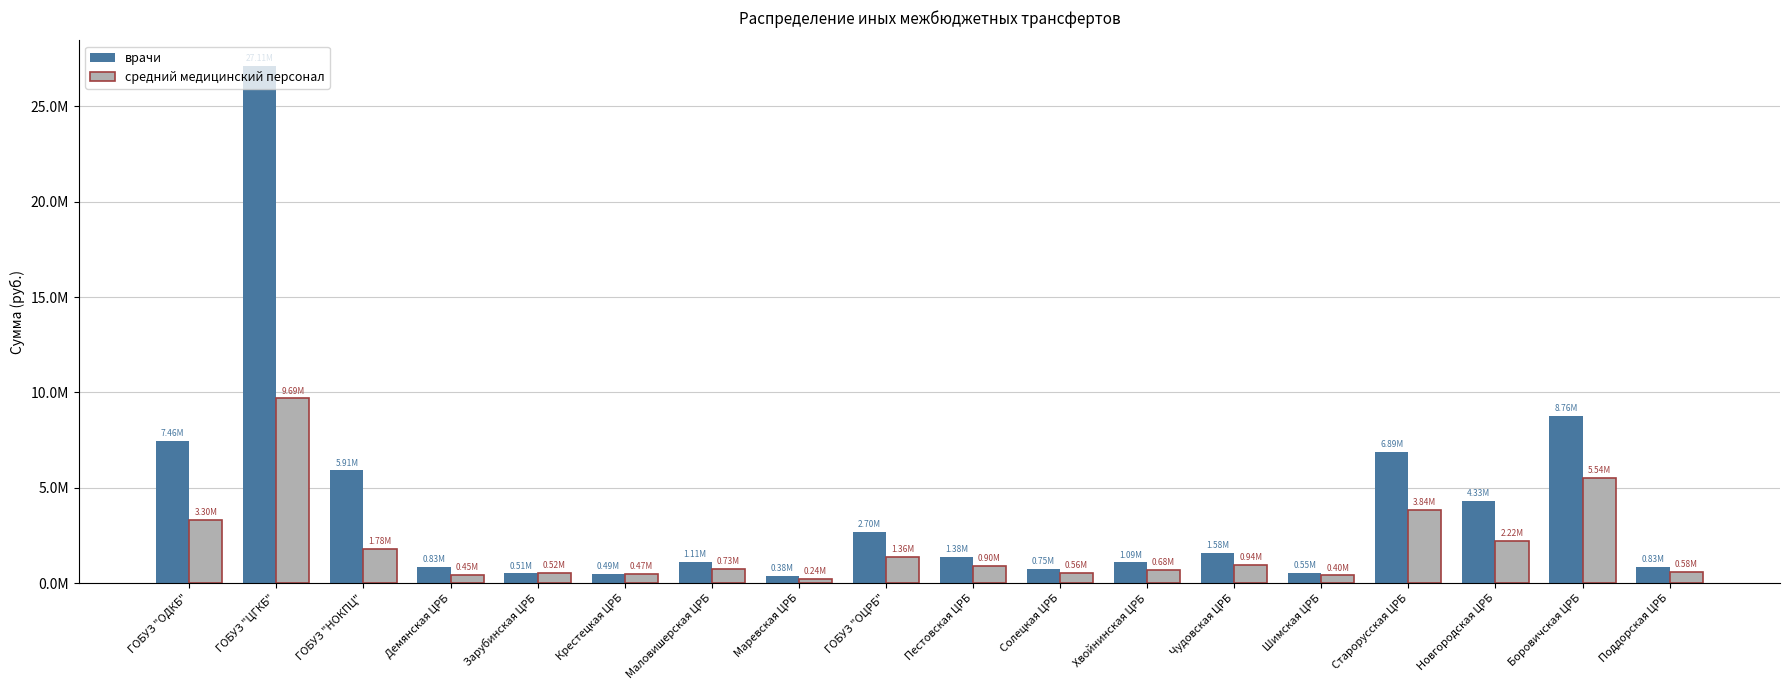

At Старорусская ЦРБ, list the series in order from largest to smallest.

врачи, средний медицинский персонал